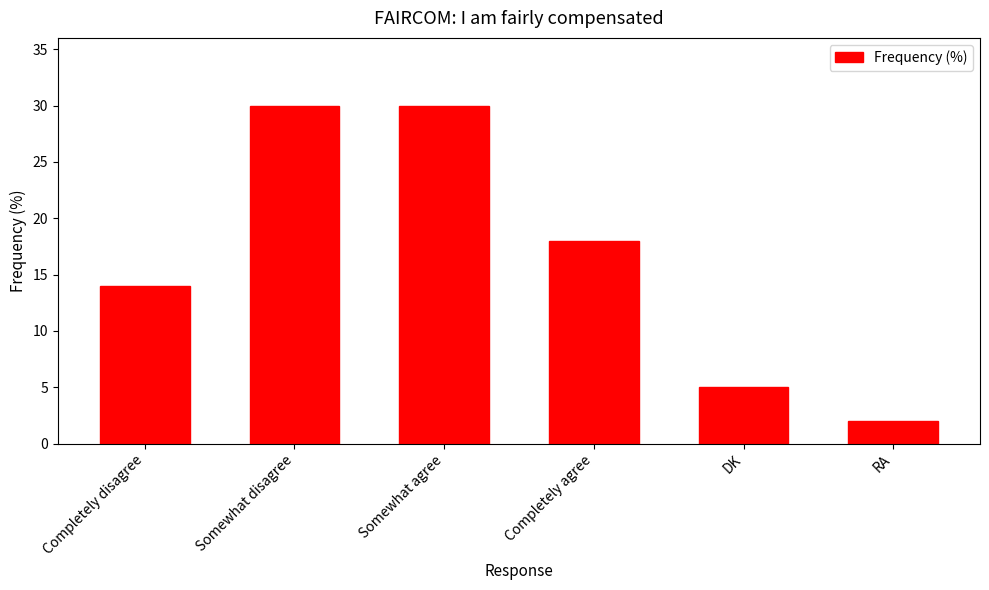

What is the change in value from Somewhat agree to RA?

-28